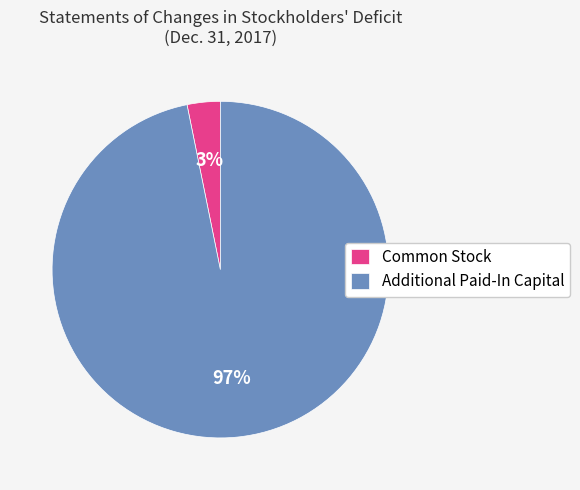

Combined, do Common Stock and Additional Paid-In Capital account for over 50%?

Yes